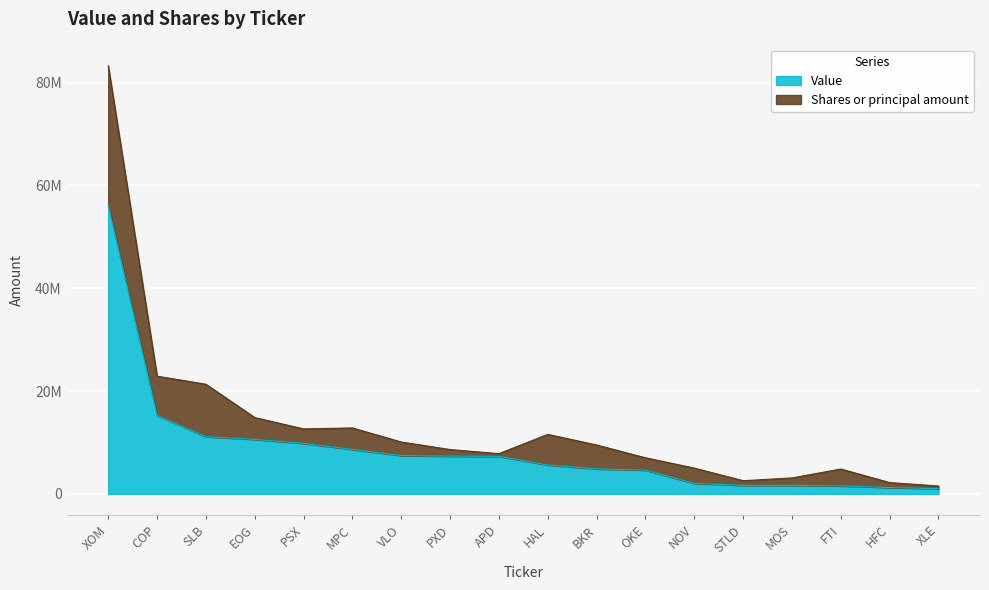

Does the chart display data point markers on the line(s)?

No